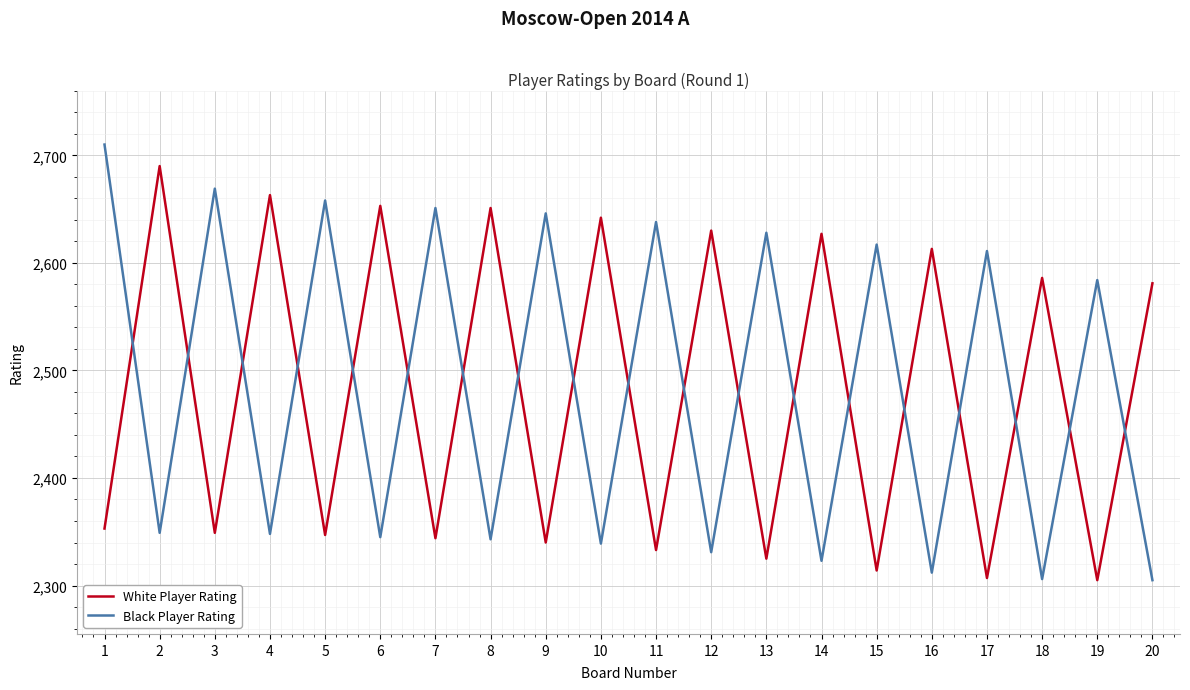

At which label does White Player Rating first exceed 2581?

2